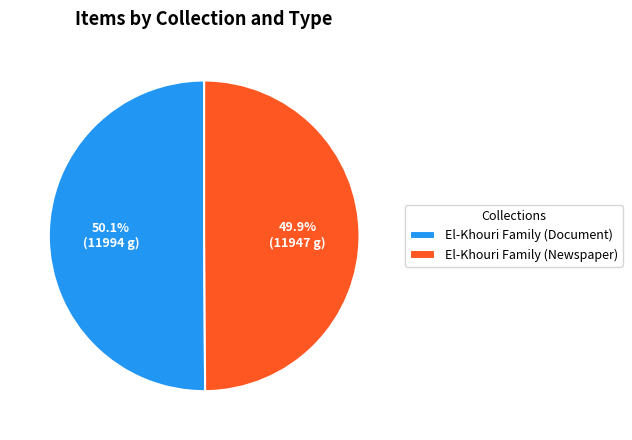

What is the total percentage of El-Khouri Family (Document) and El-Khouri Family (Newspaper)?

100.0%